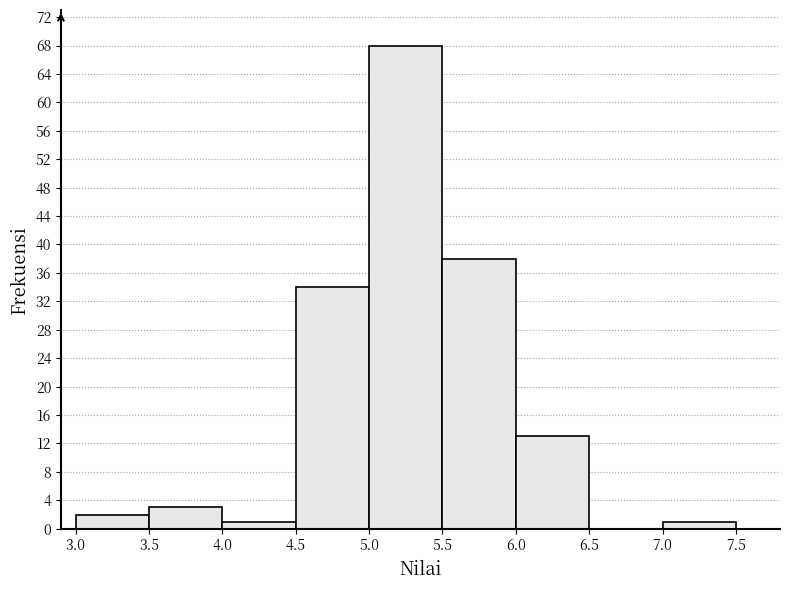

Which range on the x-axis has the tallest bar?

5.0 to 5.5